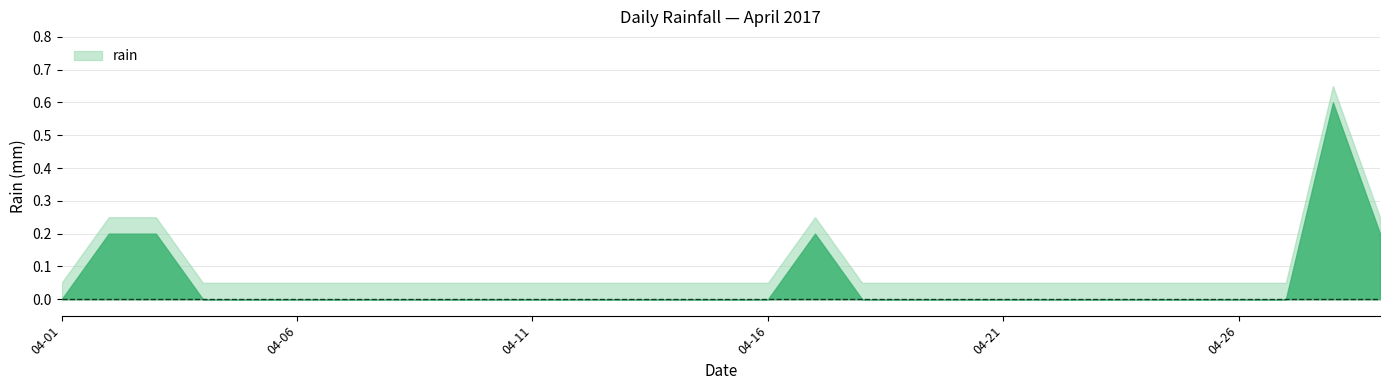

True or false: the data has more than 2 interior local peaks.

False